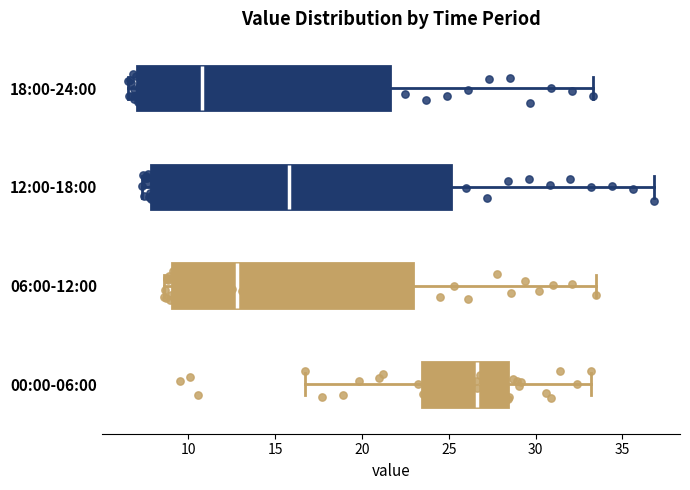

Reading bottom to top, read every box against the x-axis: the position of its median line, the range the box covers, and the ends of its whiskers. The values are not printed on the chart, so give them approximately, as read against the axis.

00:00-06:00: median 26.5, box 23.5 to 28.5, whiskers 16.5 to 33.0
06:00-12:00: median 13.0, box 9.0 to 23.0, whiskers 8.5 to 33.5
12:00-18:00: median 16.0, box 8.0 to 25.0, whiskers 7.5 to 37.0
18:00-24:00: median 11.0, box 7.0 to 21.5, whiskers 6.5 to 33.5